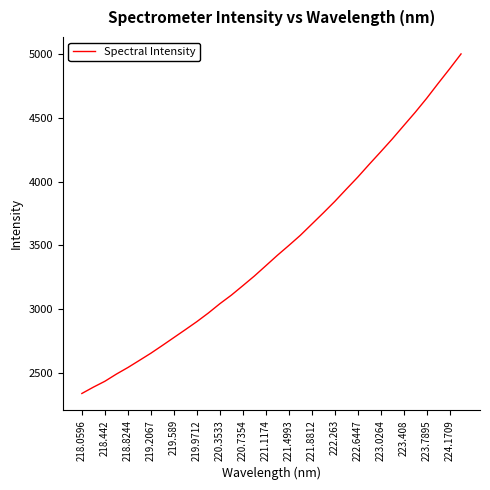

Is this an area chart (filled region under the line)?

No